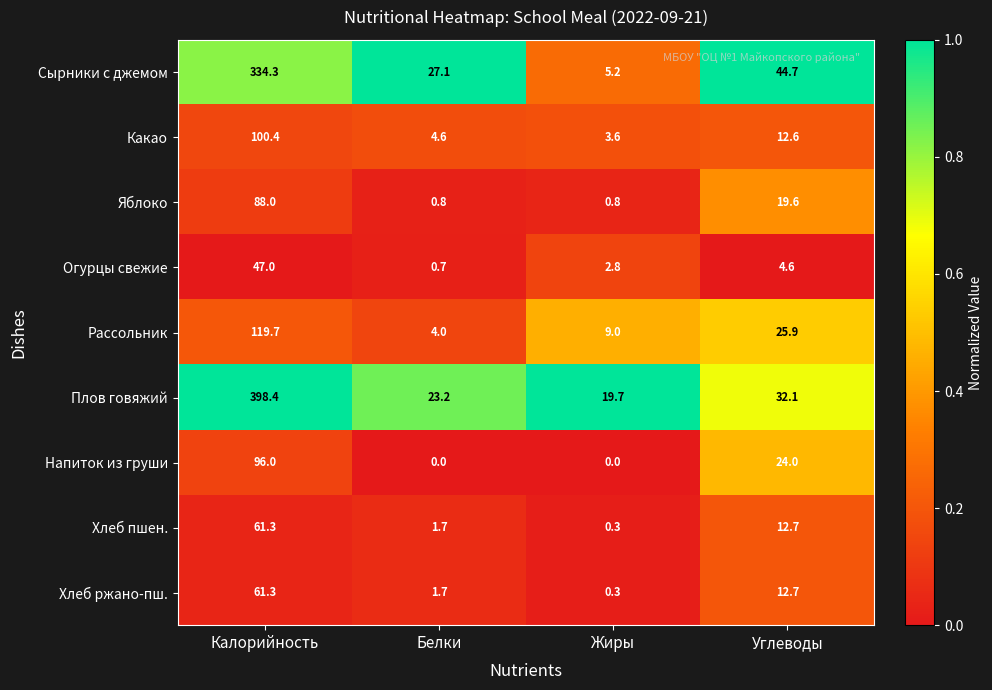

What is the sum of the Огурцы свежие values at Белки and Жиры?

3.5